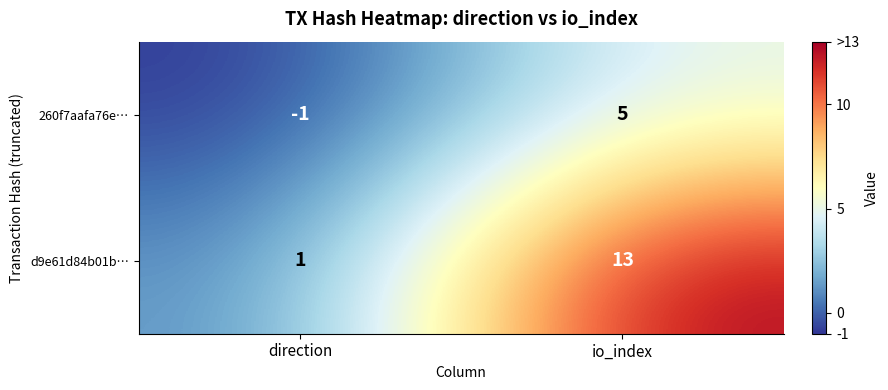

At which label is d9e61d84b01b… closest to 7?

direction